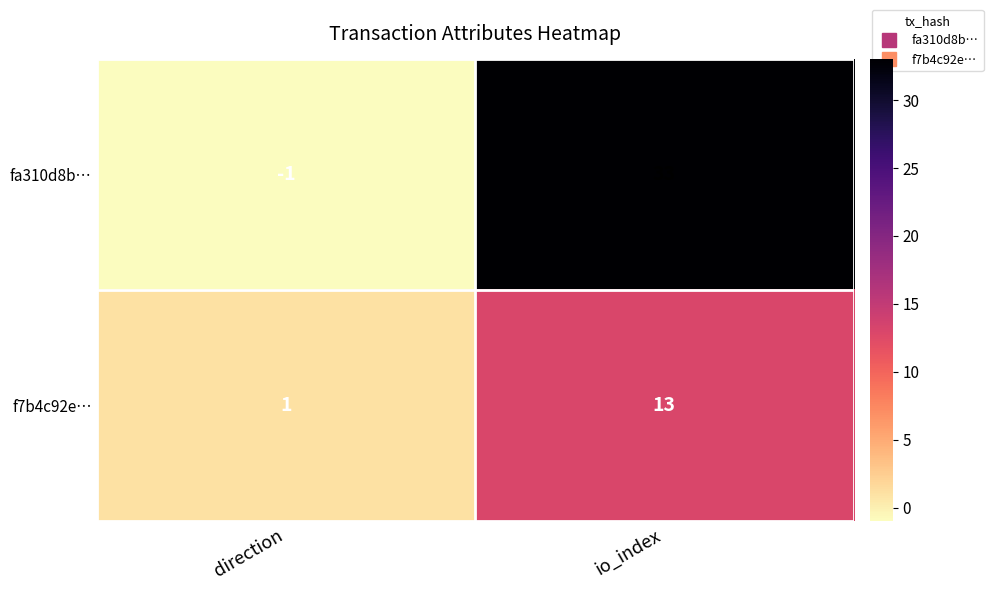

List the series in order of their peak value, highest first.

fa310d8b…, f7b4c92e…